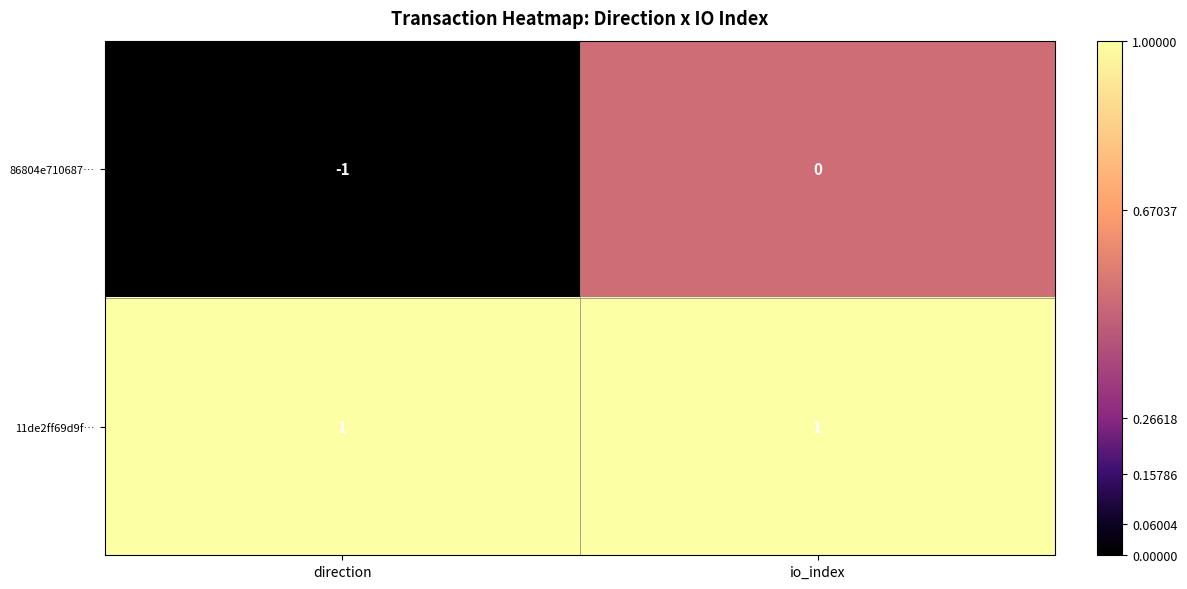

List the series in order of their overall mean, highest first.

11de2ff69d9f…, 86804e710687…